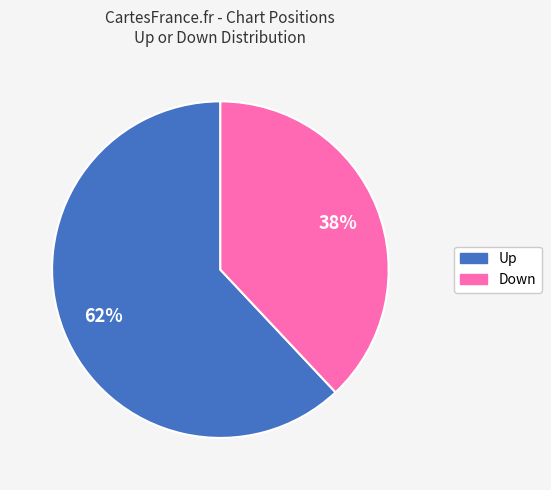

To the nearest percent, what is the difference between the largest and smallest slice percentages?

24%